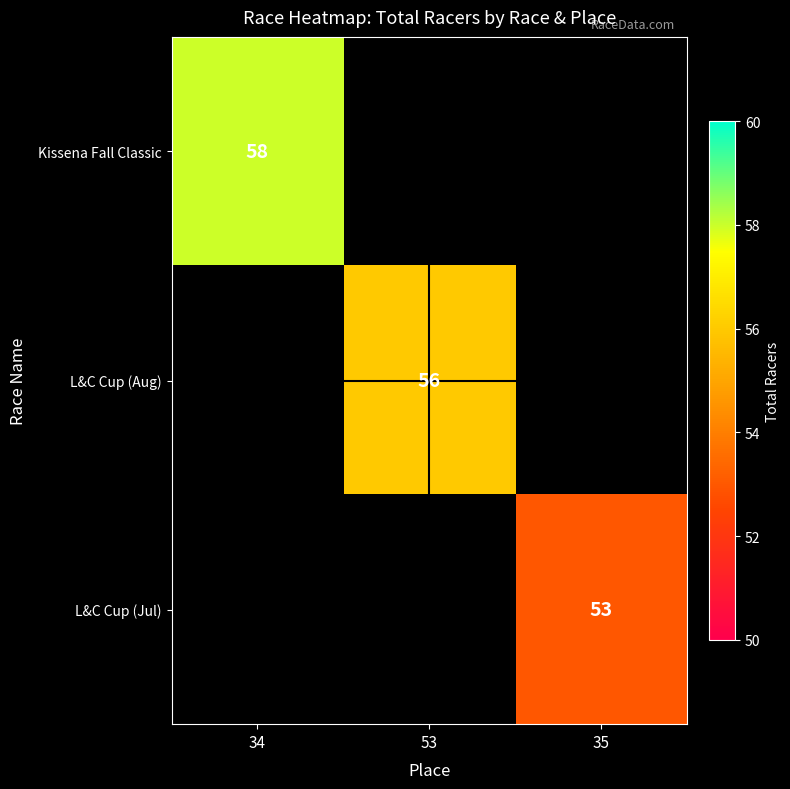

True or false: L&C Cup (Jul) has a value of 29.9 at 35.

False